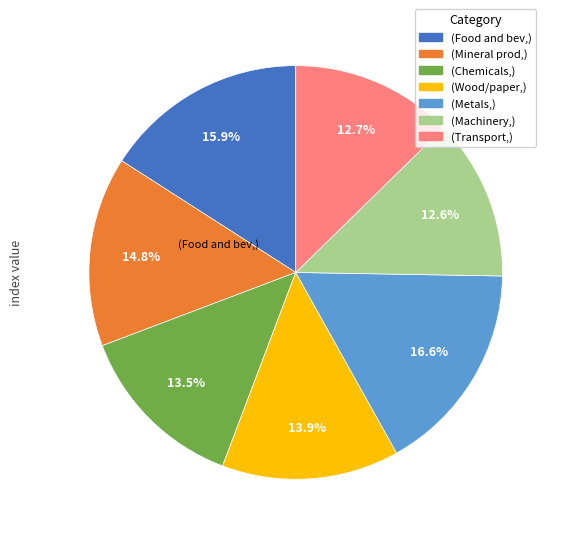

Is there any slice that represents more than half of the pie?

No